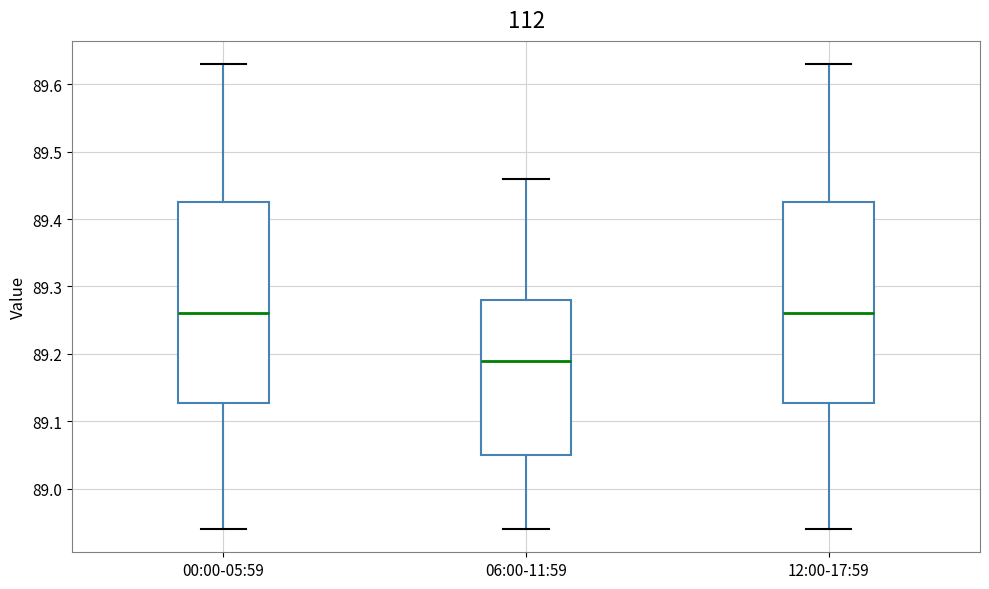

Reading left to right, transcribe this box plot: for each box, give where its median line is, the range the box spans, and where its two whiskers end, as read against the y-axis. The values are not printed on the chart, so give them approximately, as read against the axis.

00:00-05:59: median 89.26, box 89.13 to 89.43, whiskers 88.94 to 89.63
06:00-11:59: median 89.19, box 89.05 to 89.28, whiskers 88.94 to 89.46
12:00-17:59: median 89.26, box 89.13 to 89.43, whiskers 88.94 to 89.63